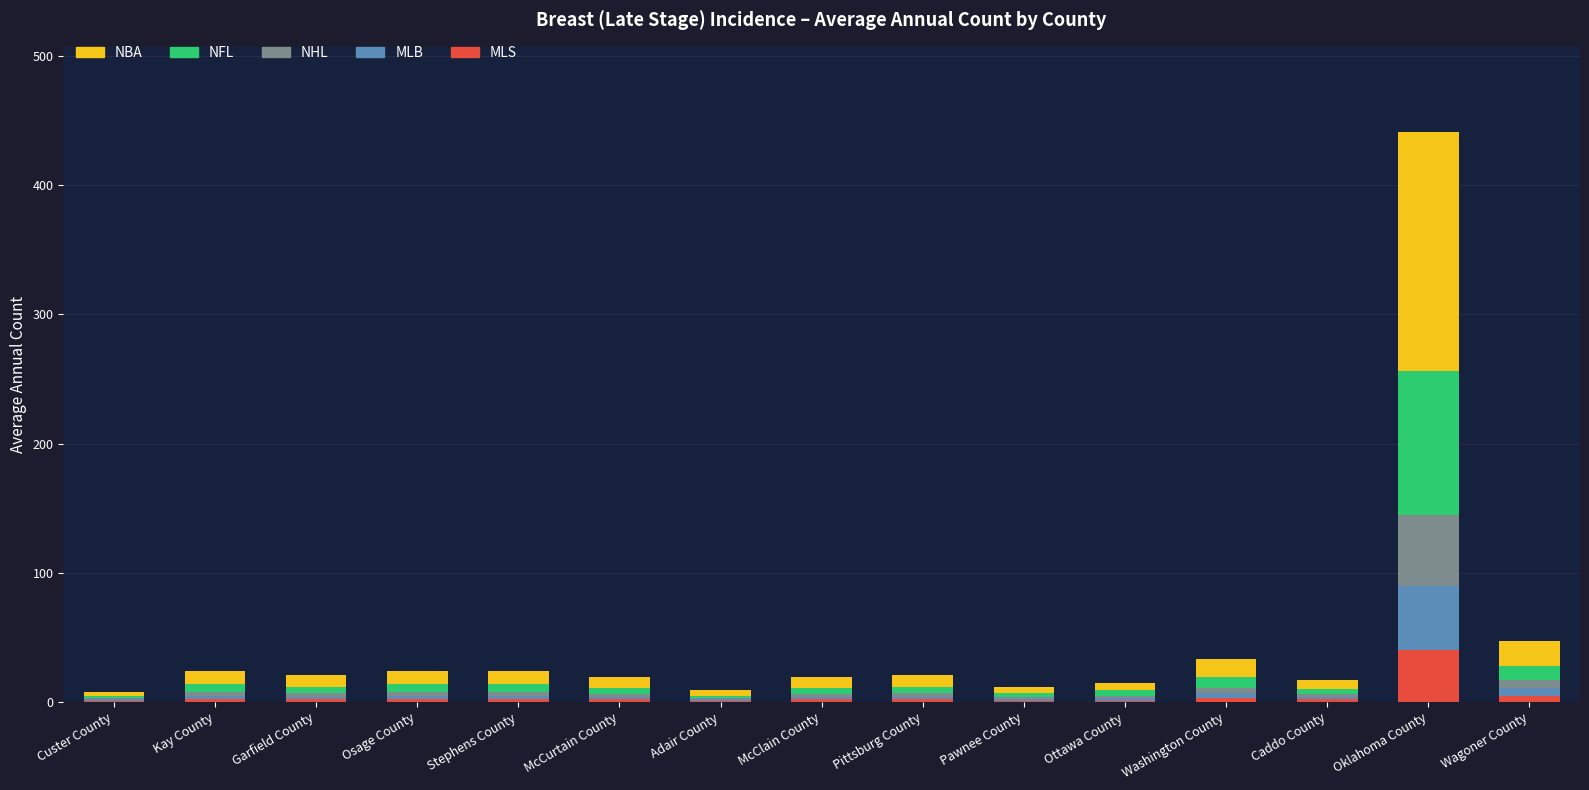

At which label does MLS reach its peak?

Oklahoma County